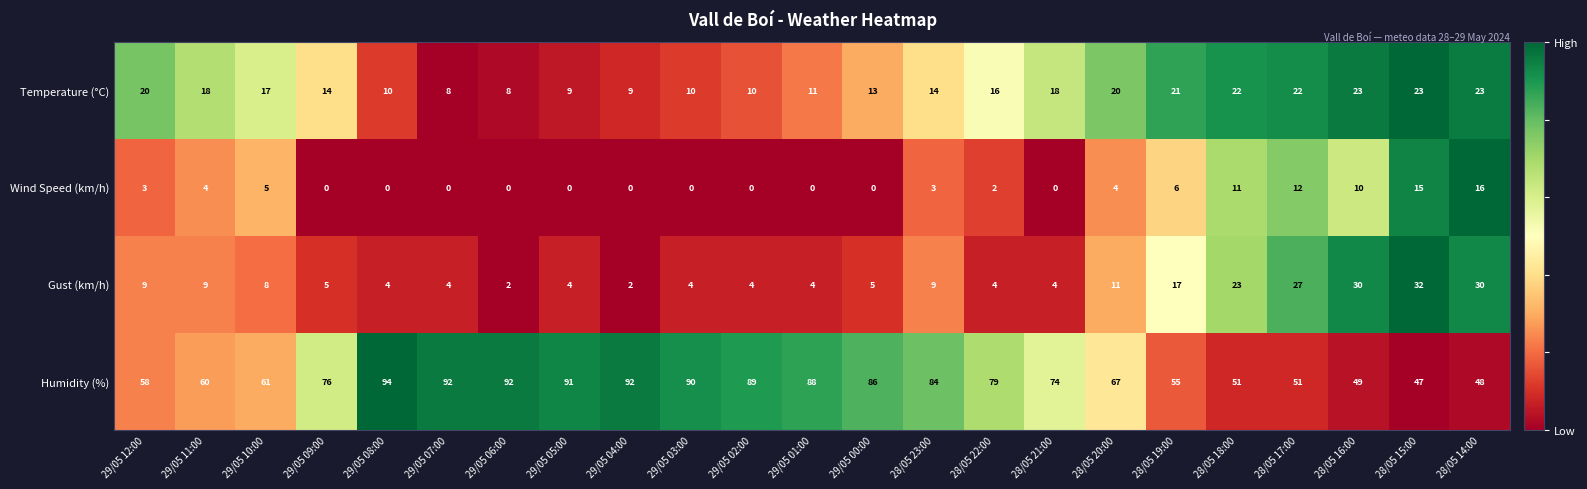

What is the difference between the Gust (km/h) values at 29/05 03:00 and 28/05 15:00?

28